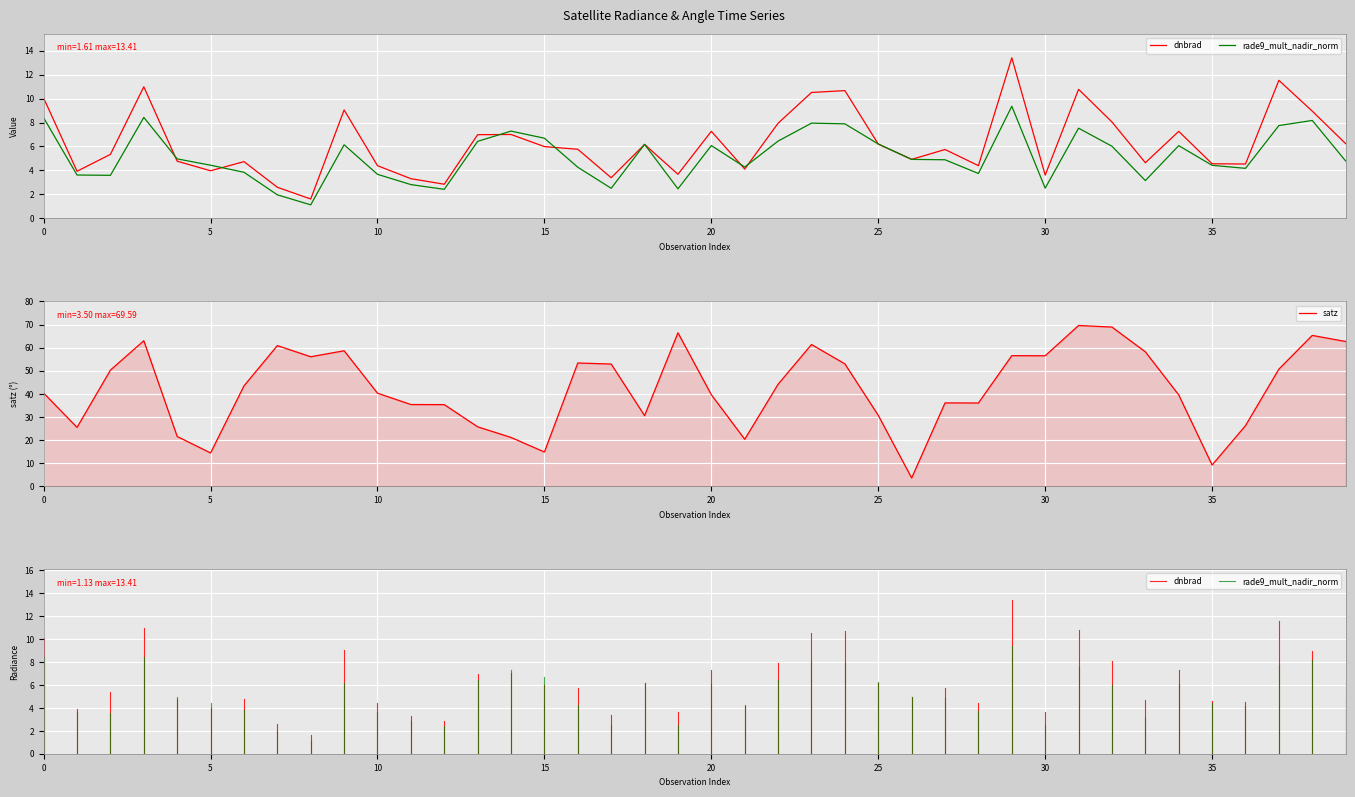

What is the maximum value shown in the chart?

69.6